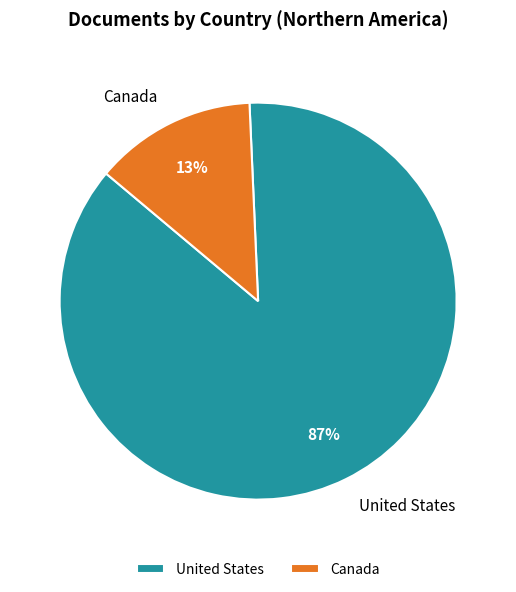

How many slices are in this pie chart?

2